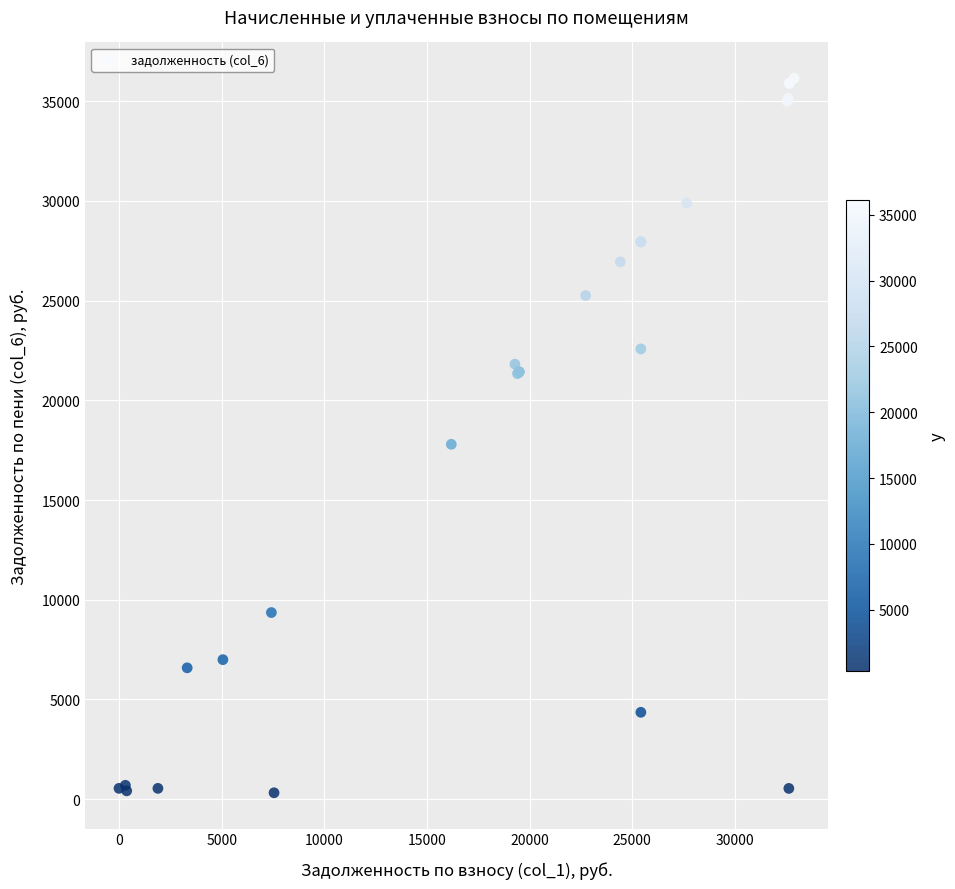

What Y value in the scatter plot is closest to 18235?

17793.4